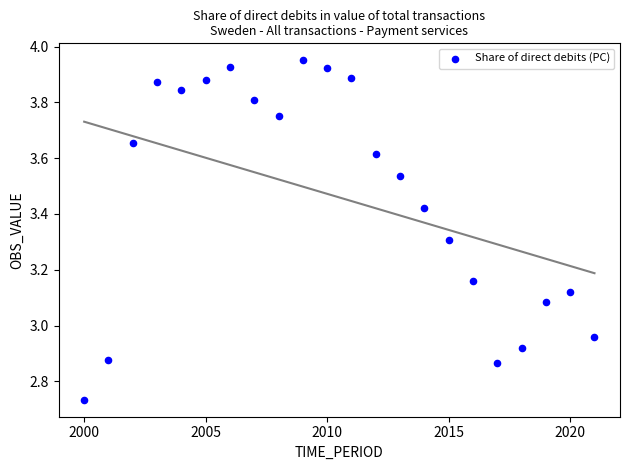

What is the range of Y values (max minus min)?

1.2